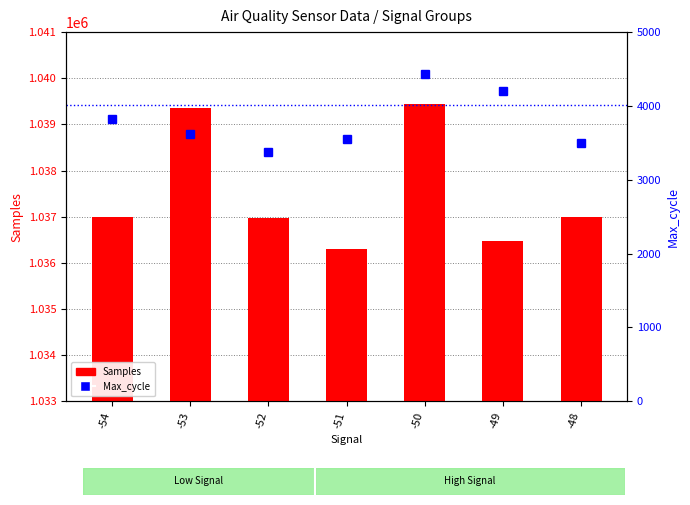

Which series has the widest spread of values?

Samples